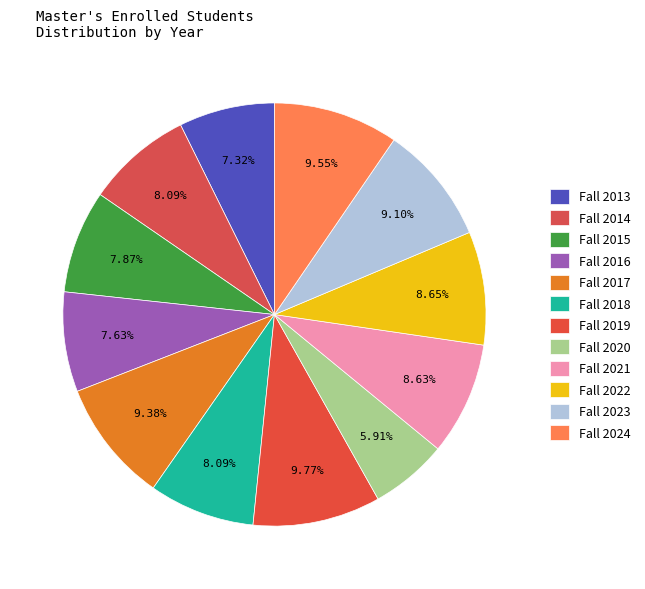

How many slices are in this pie chart?

12